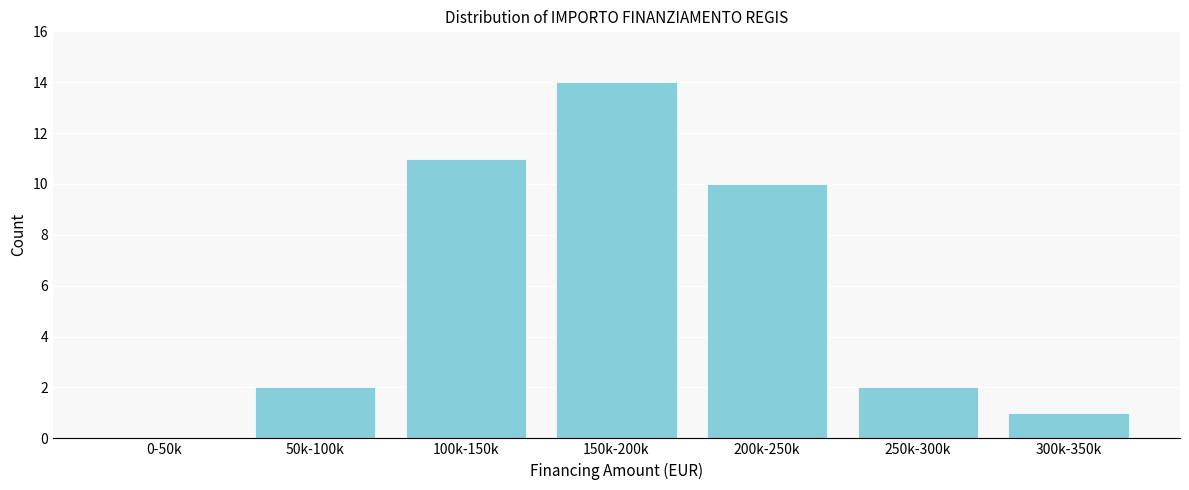

Reading left to right, list all the values displayed in this chart.

0-50k=0	50k-100k=2	100k-150k=11	150k-200k=14	200k-250k=10	250k-300k=2	300k-350k=1